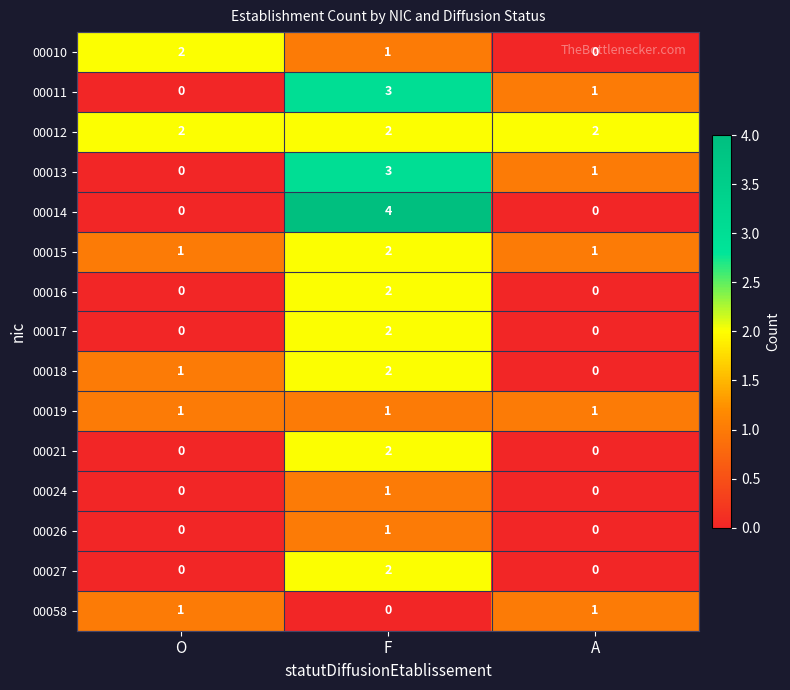

How many 00014 values are between 0 and 4?

3